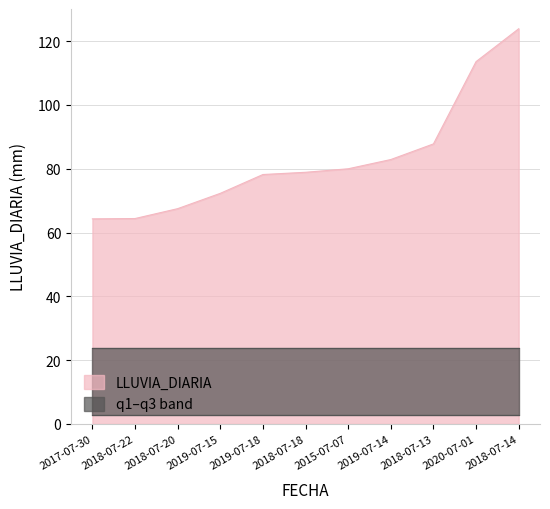

True or false: LLUVIA_DIARIA has a value of 118.7 at 2015-07-07.

False